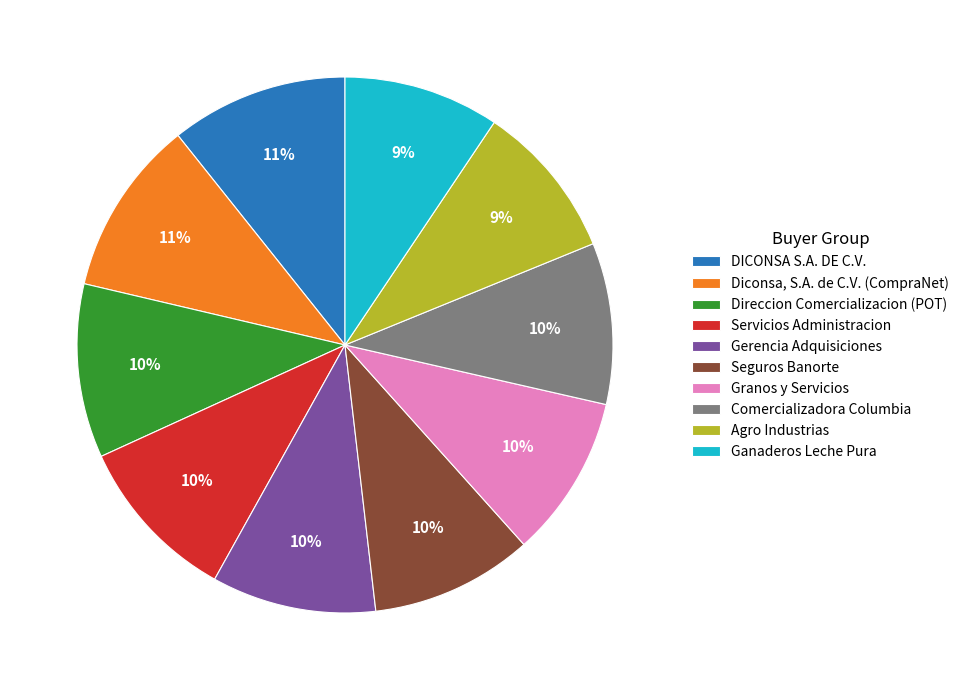

True or false: Servicios Administracion accounts for 10% of the total.

True